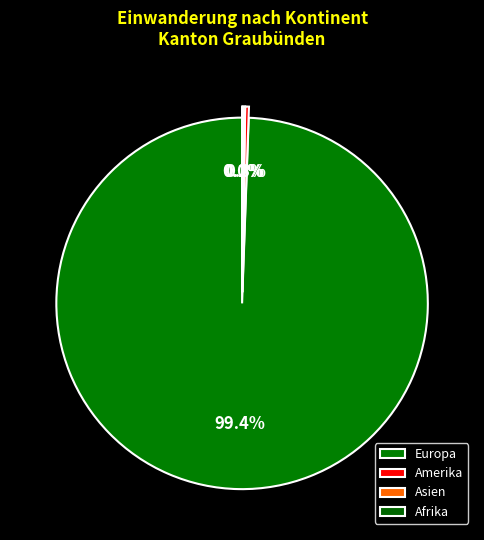

Is it true that Amerika is 0% of the pie?

True